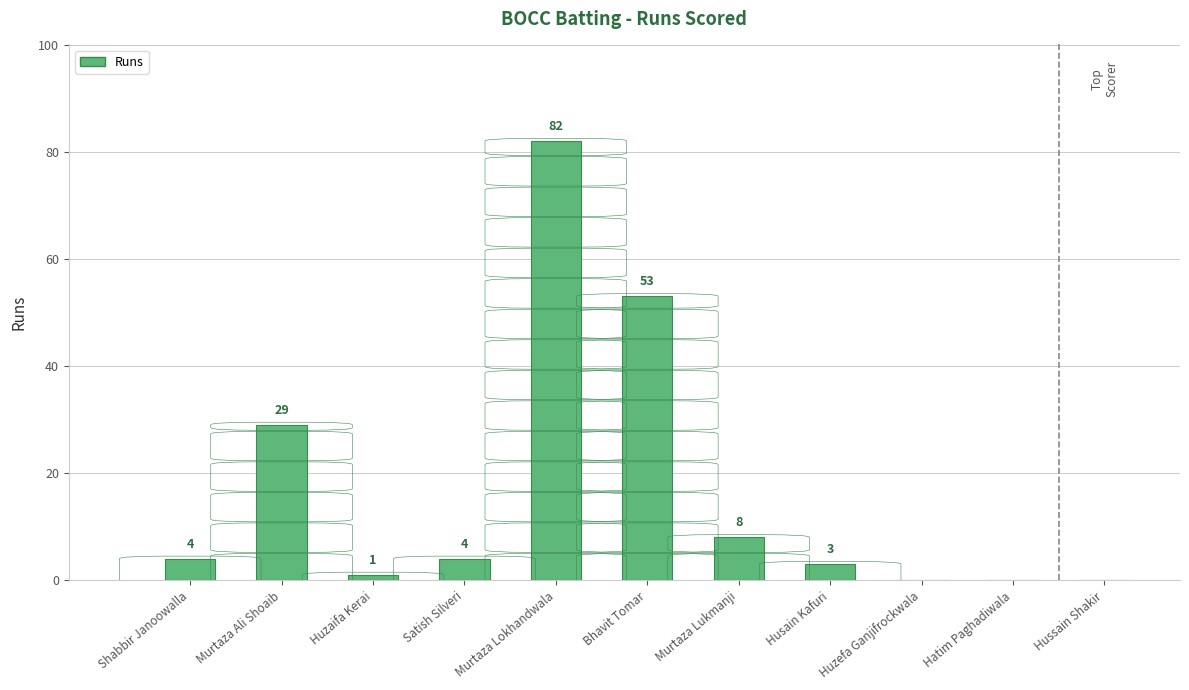

What is the sum of all values?

184